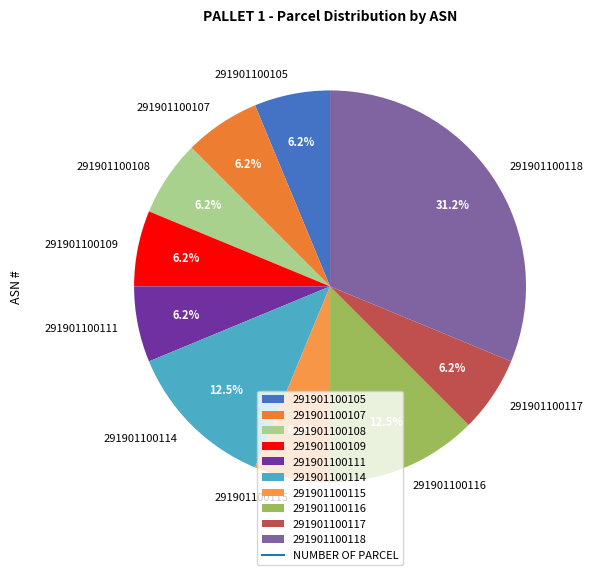

What is the largest slice in the pie chart?

291901100118